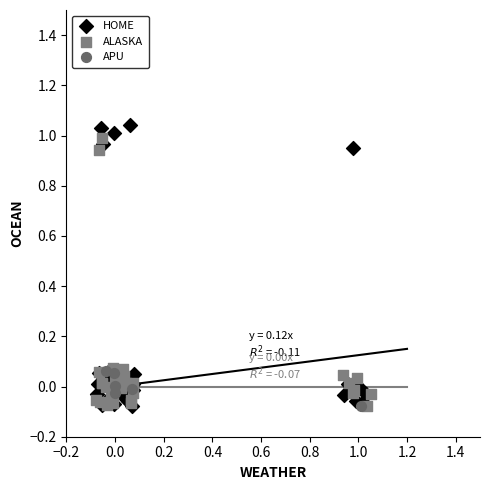

Which series has the largest Y range (max minus min)?

HOME